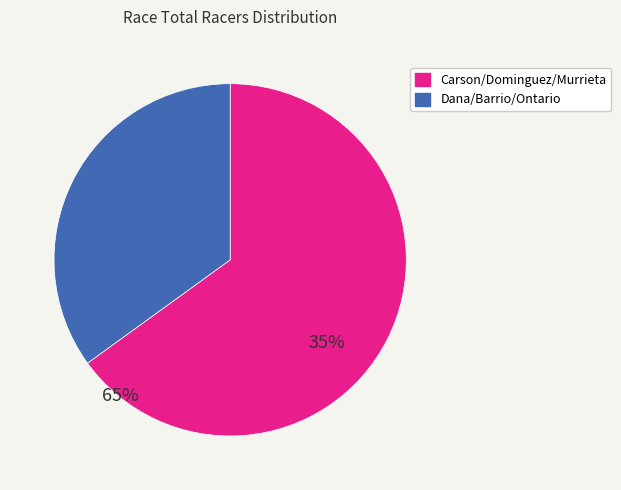

Is there a majority slice in this chart?

Yes